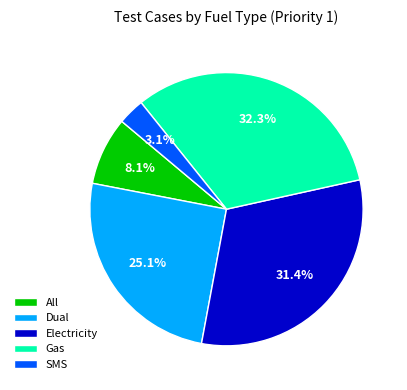

To the nearest percent, what is the difference between the Dual and SMS slice percentages?

22%